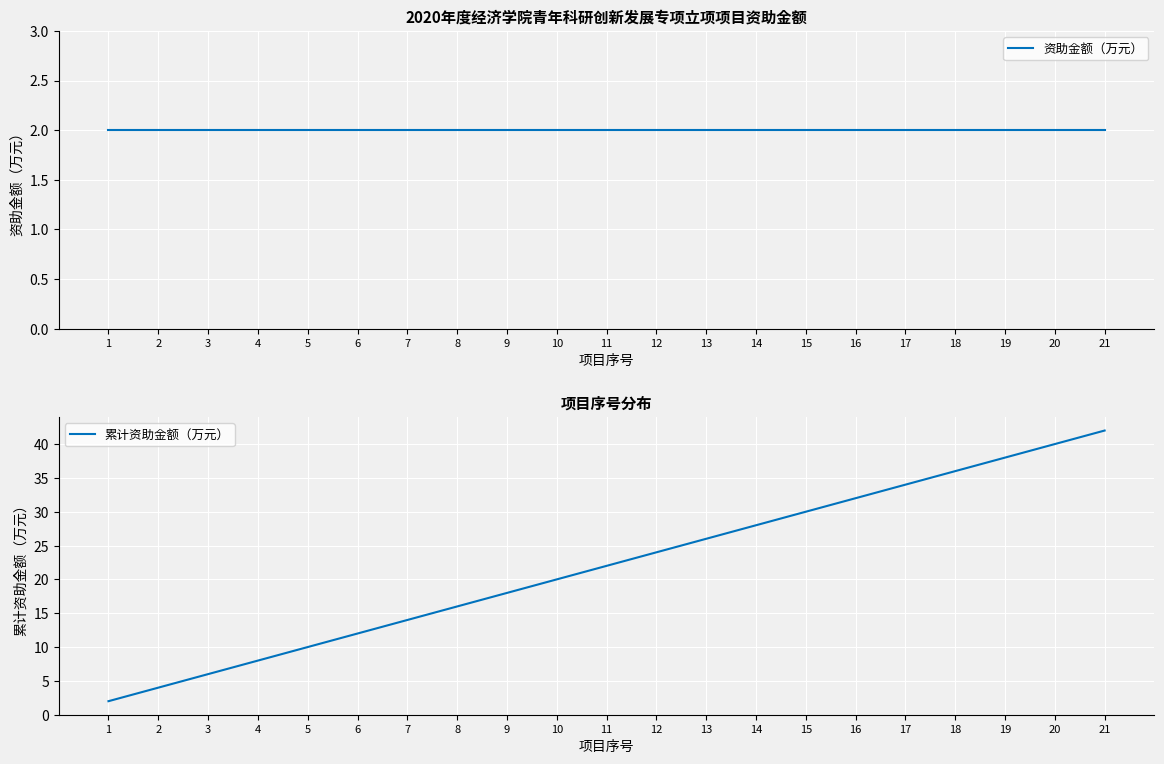

Reading left to right, extract all data points from this chart.

资助金额（万元）: 1=2	2=2	3=2	4=2	5=2	6=2	7=2	8=2	9=2	10=2	11=2	12=2	13=2	14=2	15=2	16=2	17=2	18=2	19=2	20=2	21=2
累计资助金额（万元）: 1=2	2=4	3=6	4=8	5=10	6=12	7=14	8=16	9=18	10=20	11=22	12=24	13=26	14=28	15=30	16=32	17=34	18=36	19=38	20=40	21=42